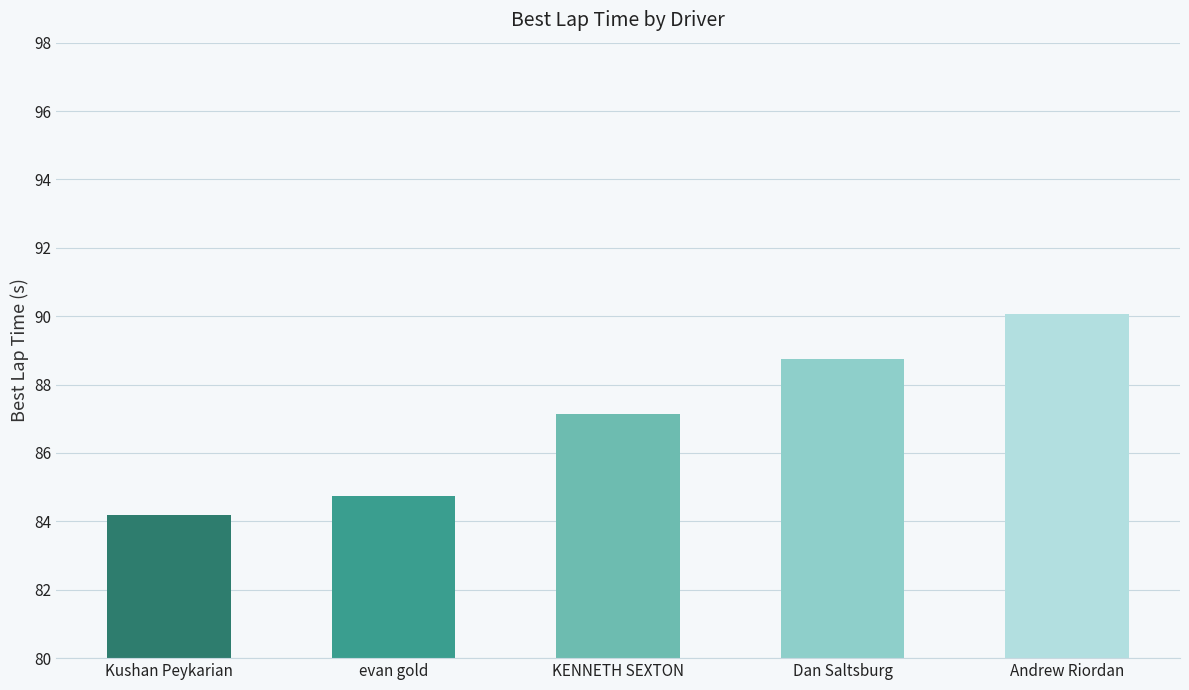

Which category has the highest value across all series?

Andrew Riordan